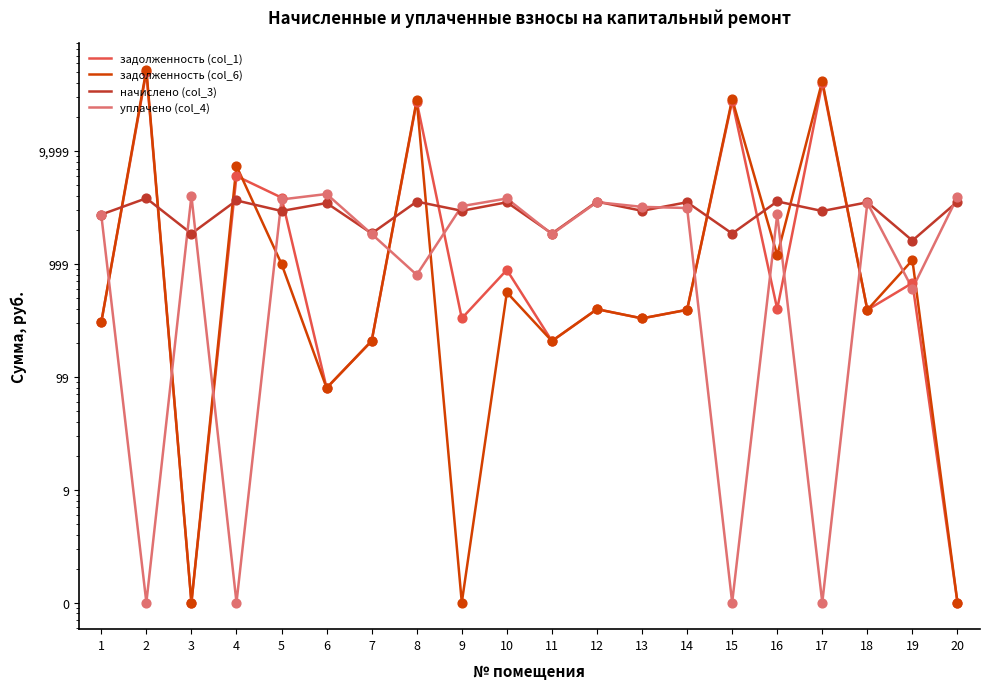

At which category is the sum across all series the highest?

2